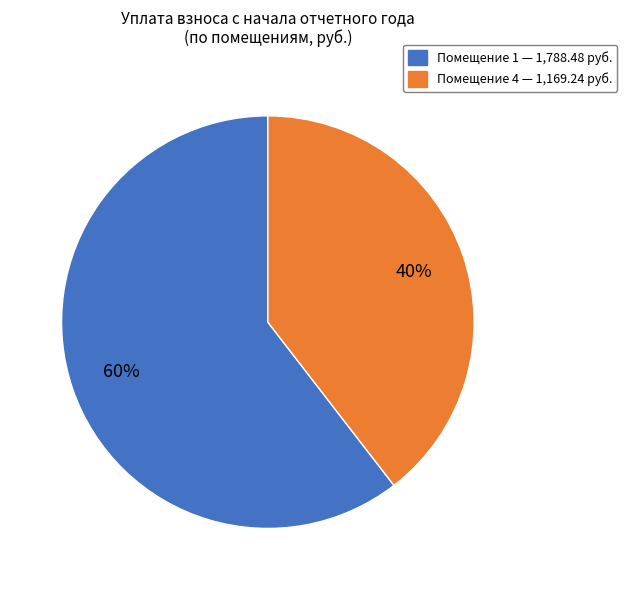

How many segments does this pie chart have?

2